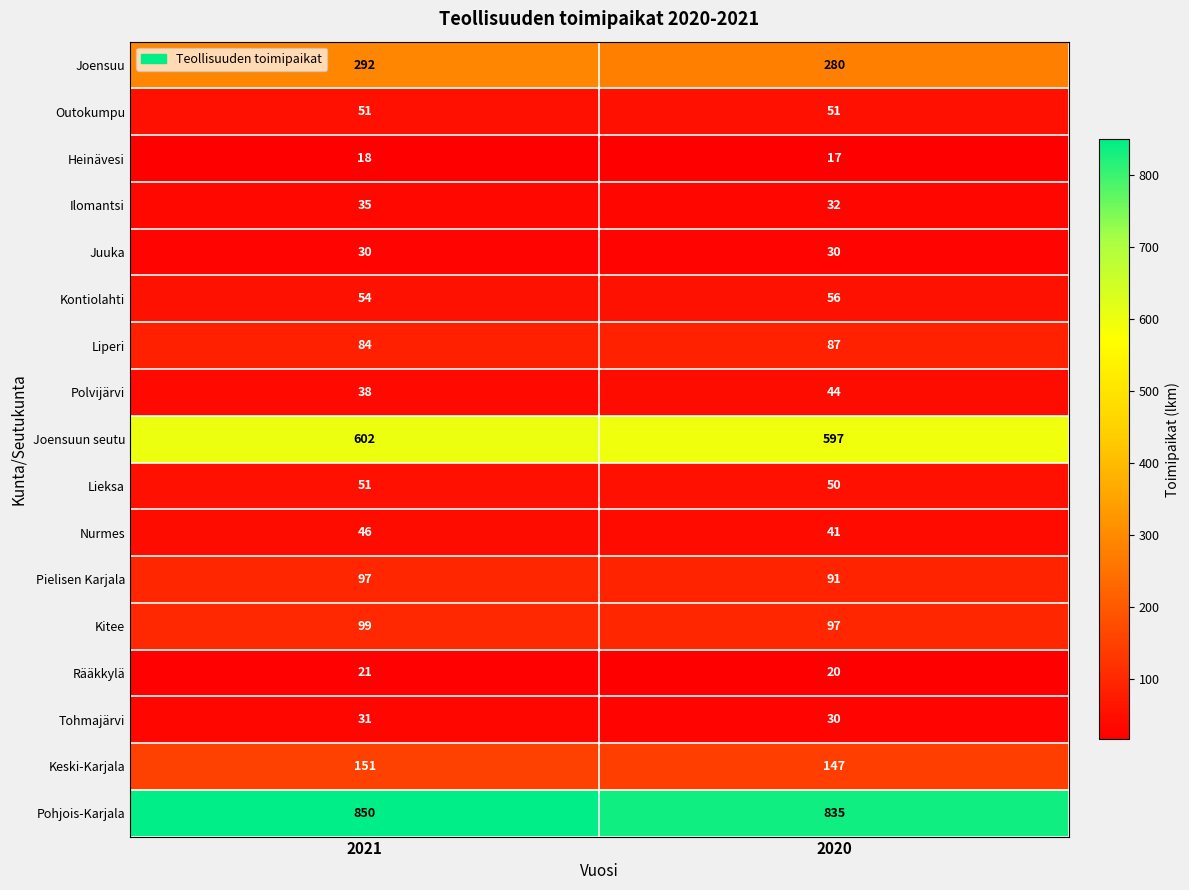

What is the smallest value displayed?

17